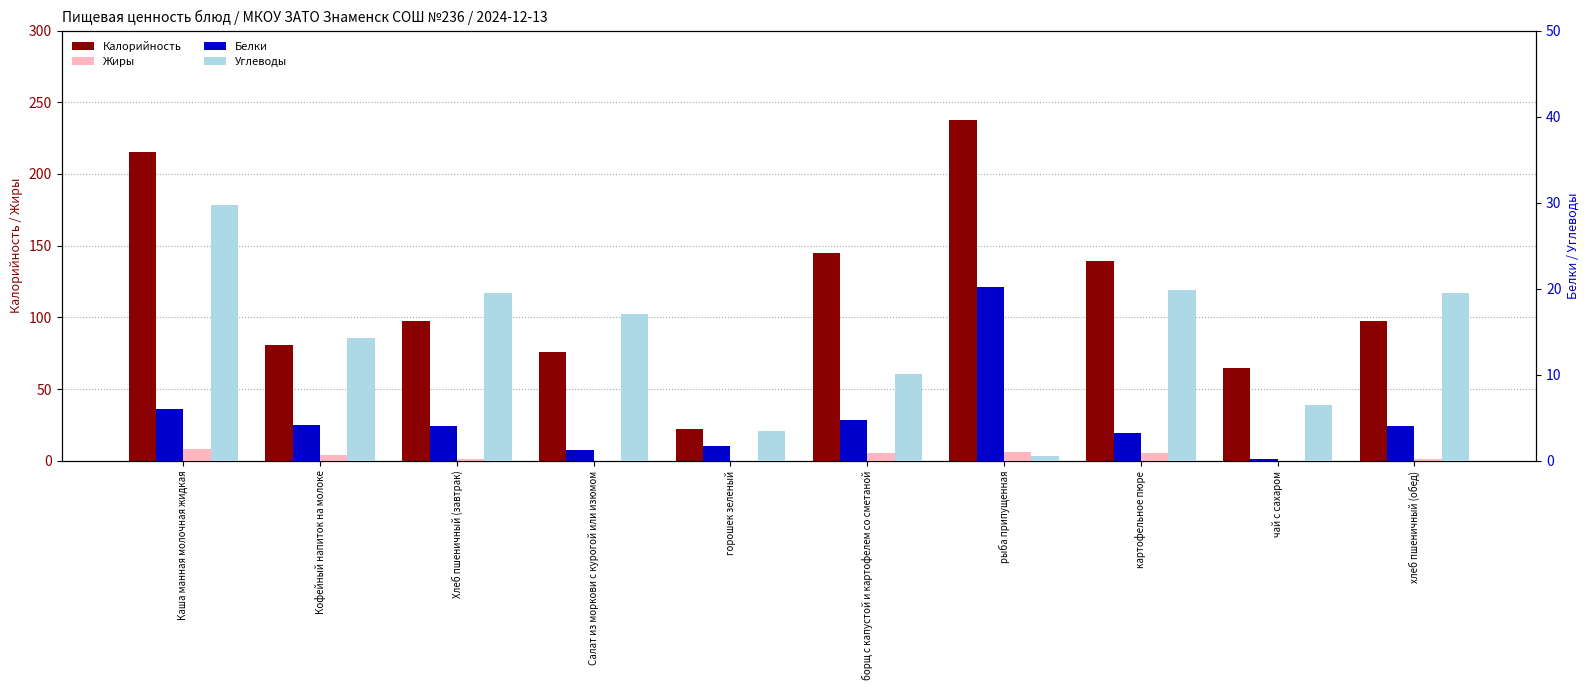

What position from the left is Каша манная молочная жидкая?

1